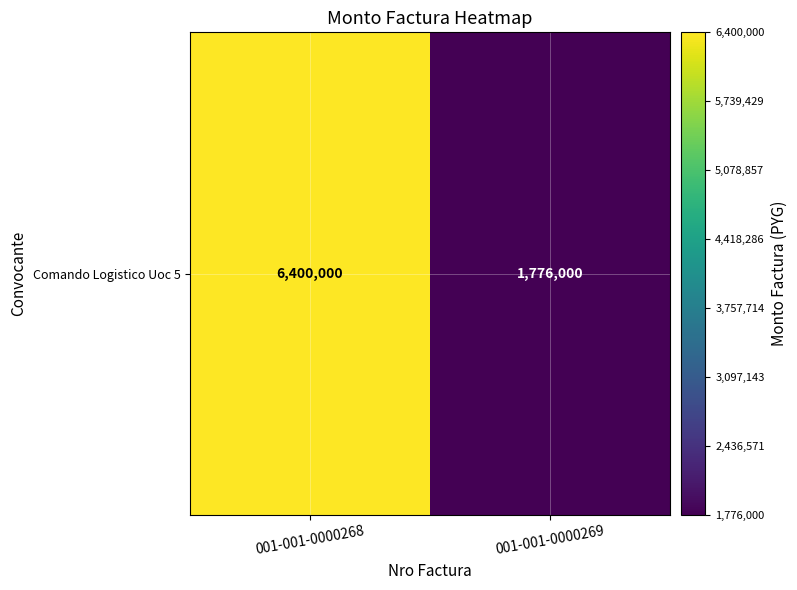

How many values are between 1776000 and 6400000?

2